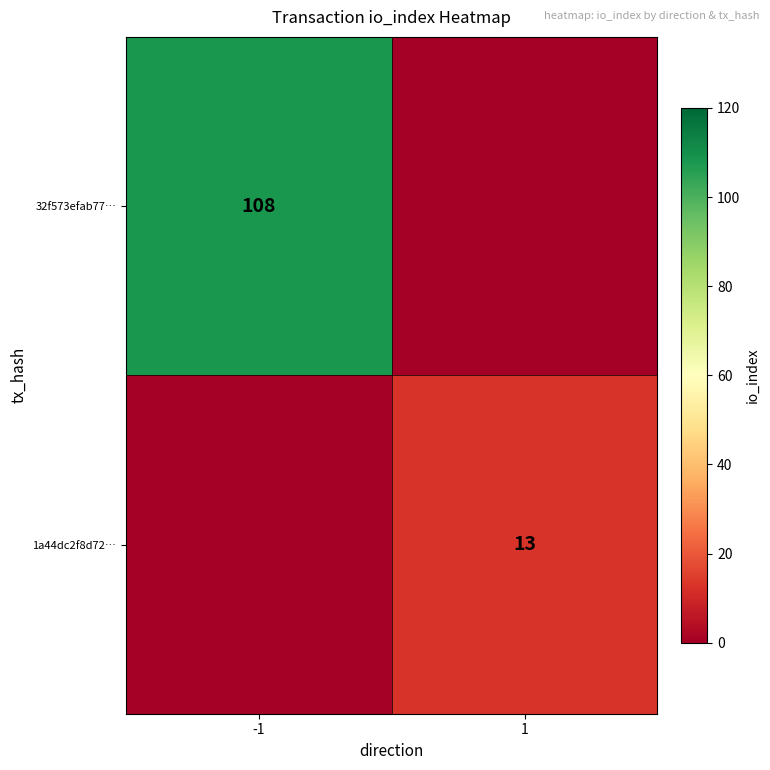

Is it true that 1a44dc2f8d72… equals 18 at 1?

False